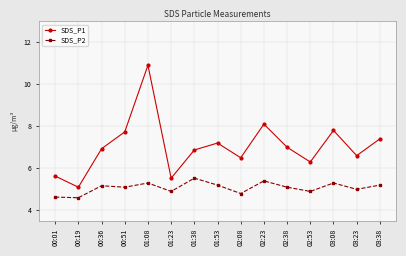

The SDS_P2 series shows 1.6 at 02:38. True or false?

False